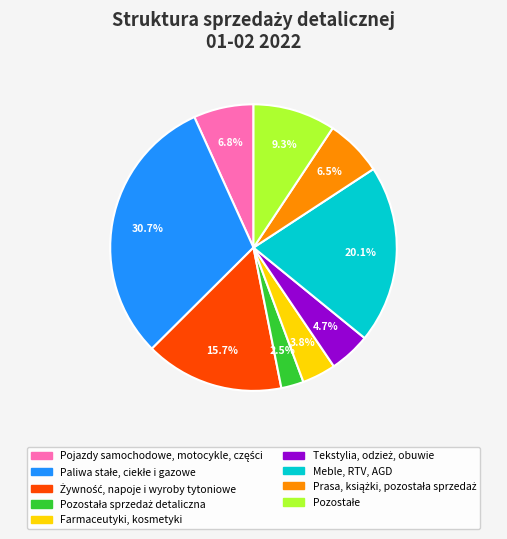

Does any single category account for the majority?

No